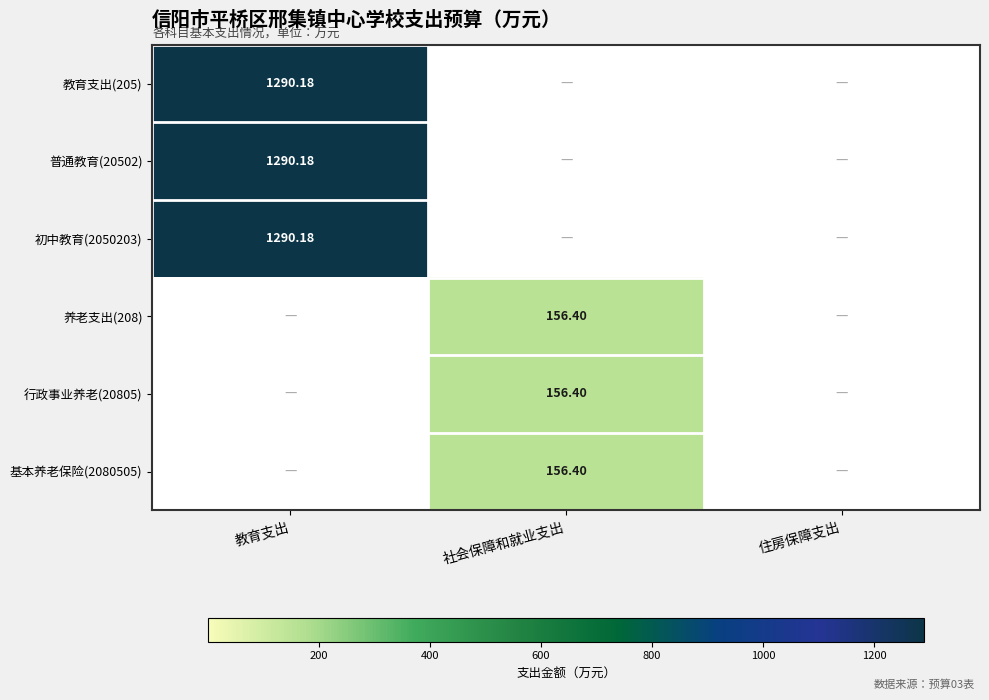

Rank the categories by 养老支出(208) value from lowest to highest.

教育支出, 住房保障支出, 社会保障和就业支出